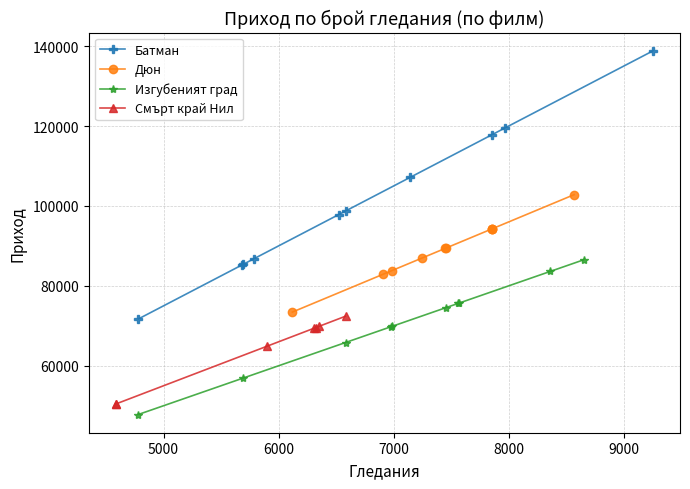

What is the highest value of the Батман series?

138840